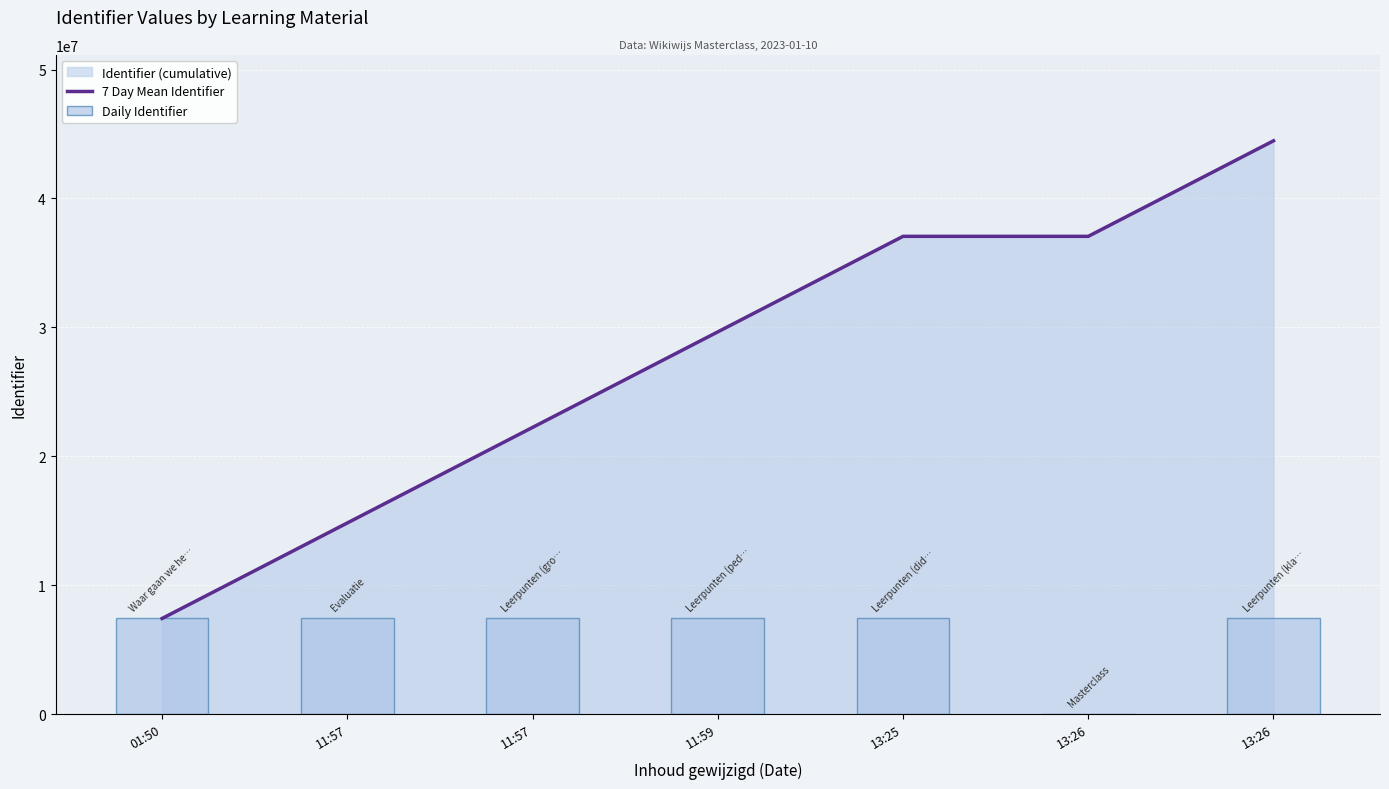

At how many categories does at least one series exceed 43587984?

1